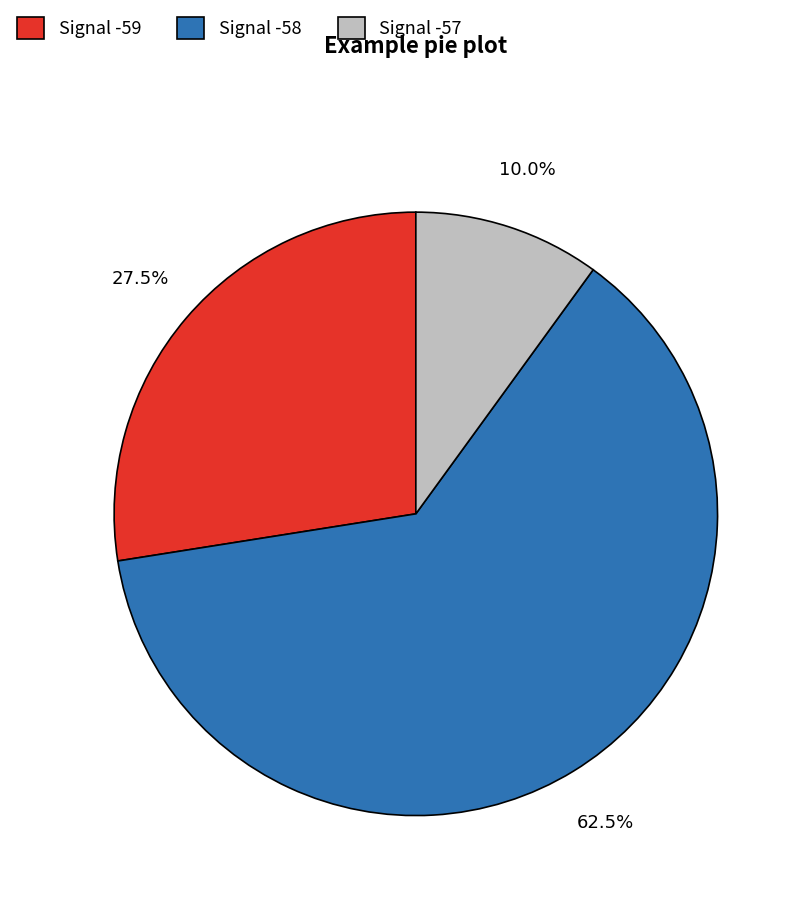

Which slice is the smallest?

Signal -57